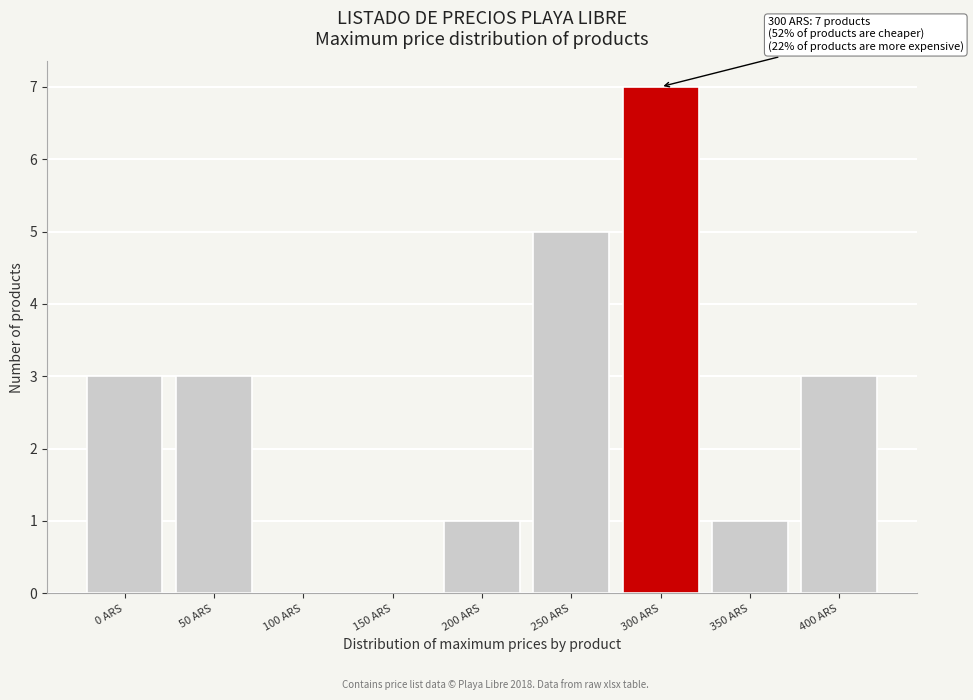

Reading right to left, list all the values displayed in this chart.

400 ARS=3	350 ARS=1	300 ARS=7	250 ARS=5	200 ARS=1	150 ARS=0	100 ARS=0	50 ARS=3	0 ARS=3